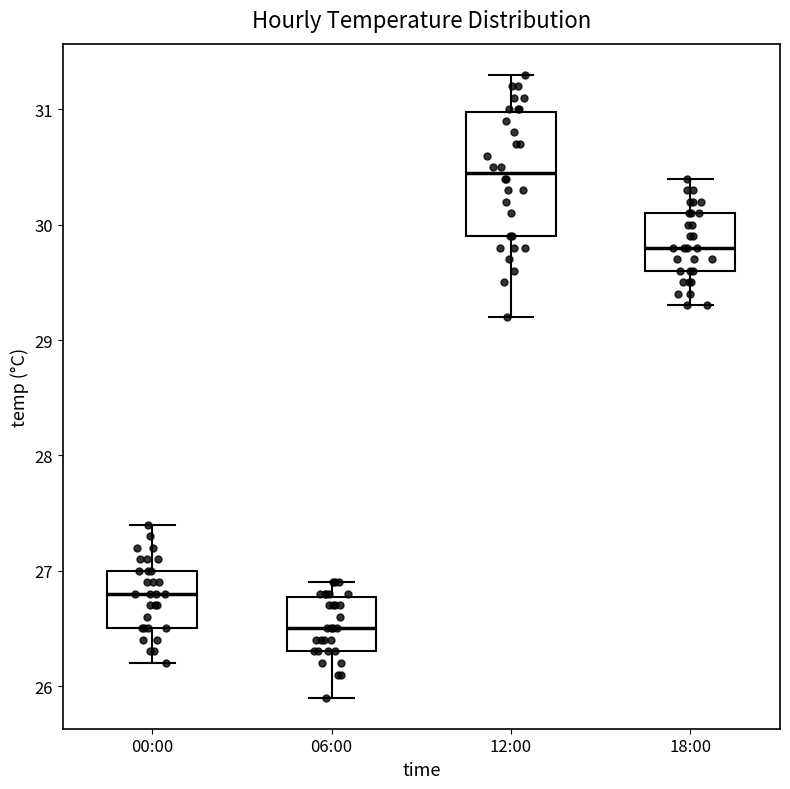

Which box has the lowest median line?

06:00